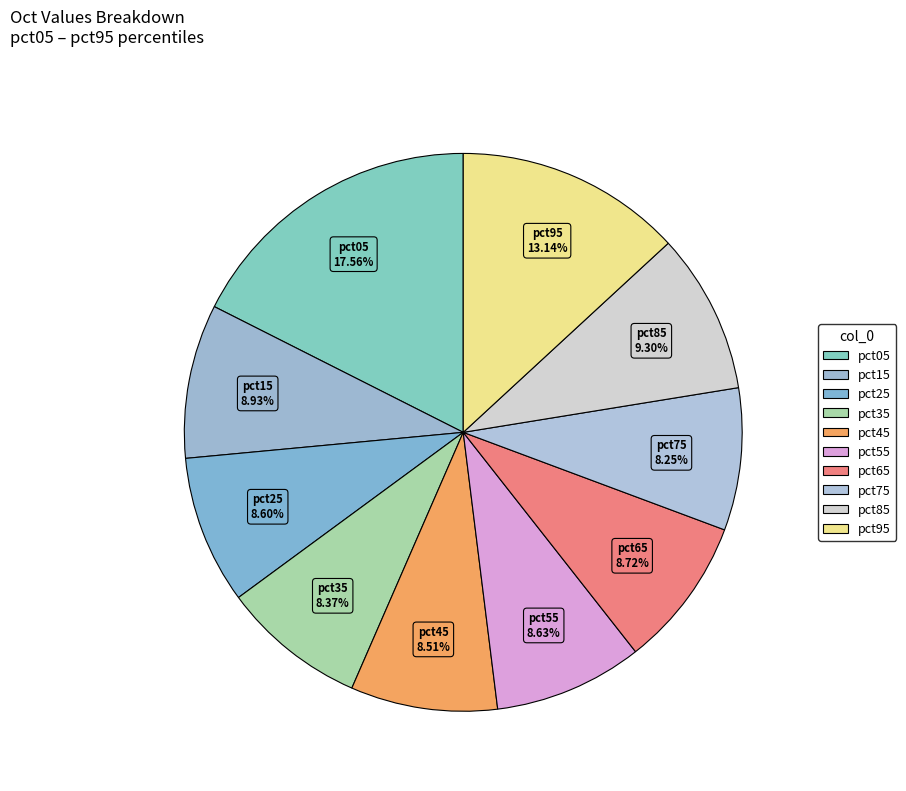

Count the number of slices in the pie.

10